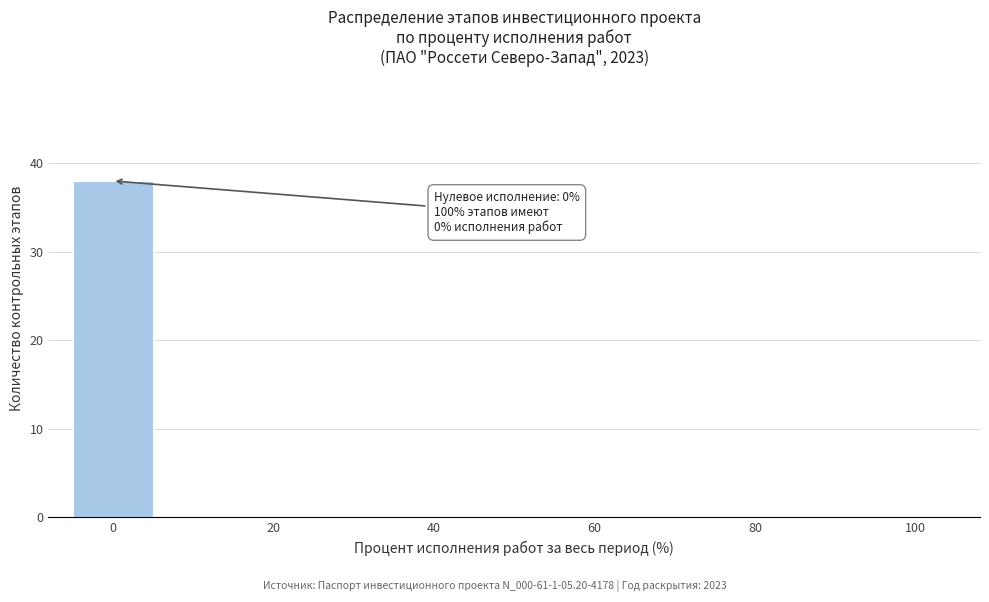

Over which range of the x-axis is the bar tallest?

-5 to 5